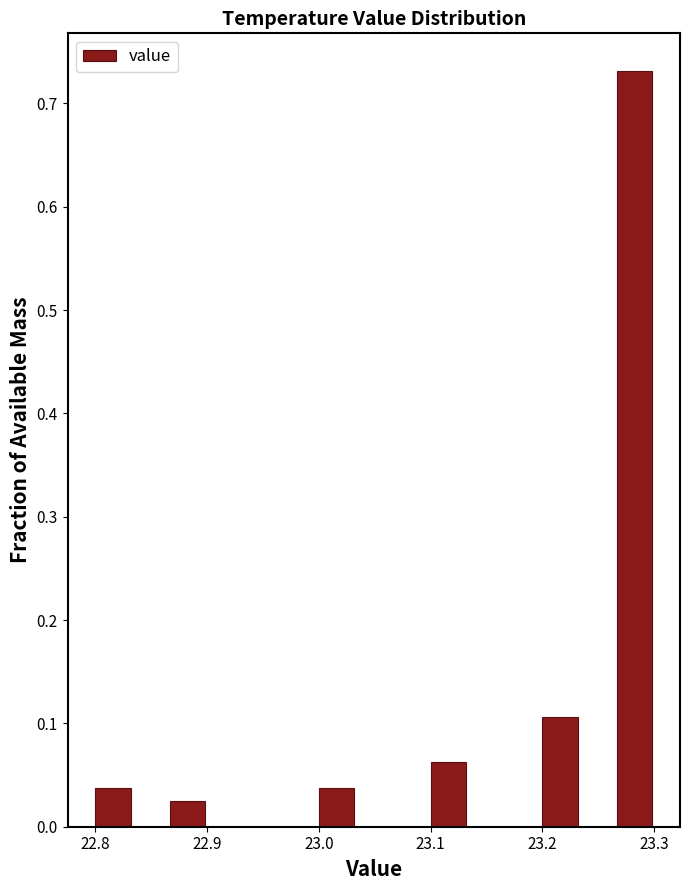

Around what value on the x-axis is the tallest bar? Give the approximate position of its centre, as read against the axis.

23.28